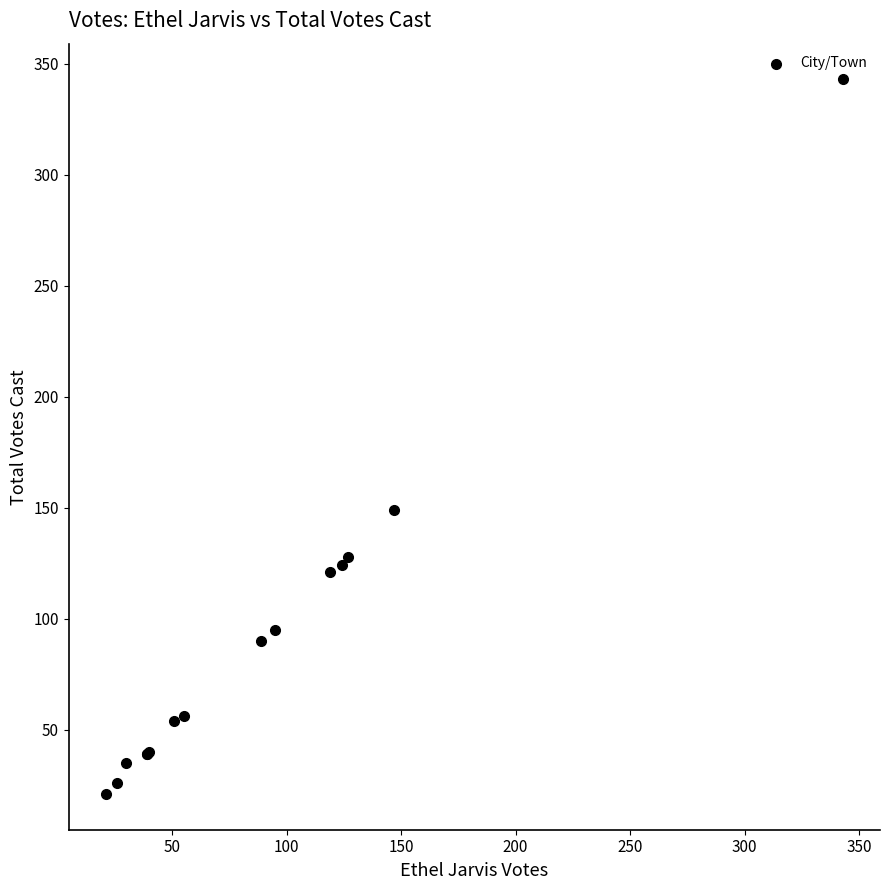

What Y value in the scatter plot is closest to 182?

149